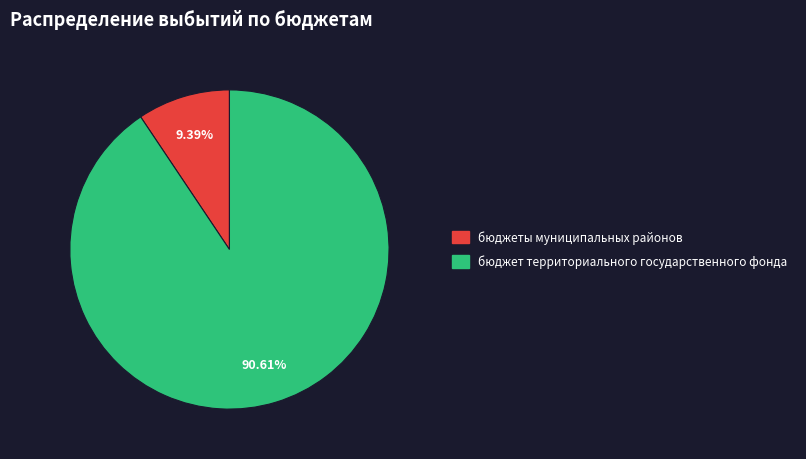

How many segments does this pie chart have?

2